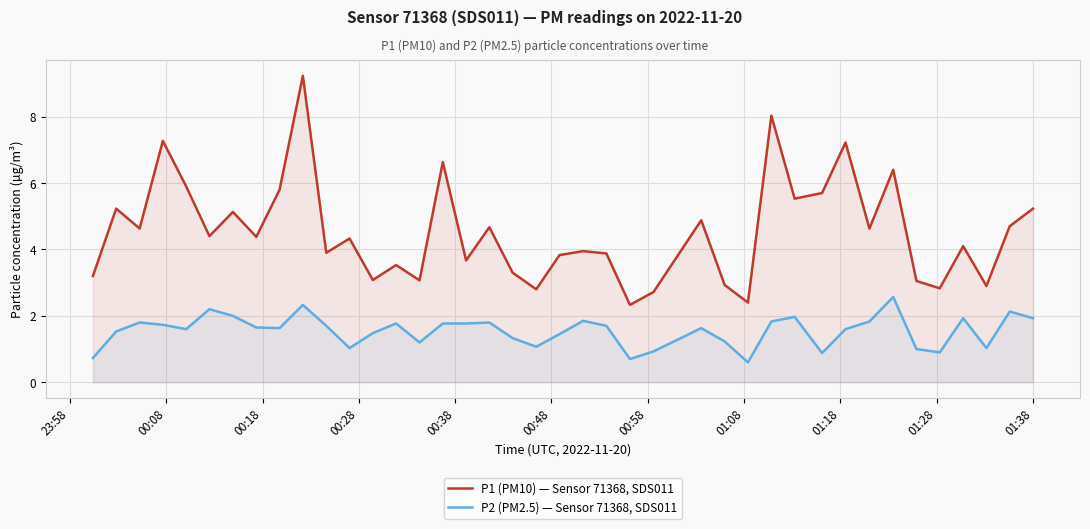

Reading left to right, what are all the values shown in this chart?

P1 (PM10) — Sensor 71368, SDS011: 3.2	5.2	4.6	7.3	5.9	4.4	5.1	4.4	5.8	9.2	3.9	4.3	3.1	3.5	3.1	6.6	3.7	4.7	3.3	2.8	3.8	4.0	3.9	2.3	2.7	4.9	2.9	2.4	8.0	5.5	5.7	7.2	4.6	6.4	3.0	2.8	4.1	2.9	4.7	5.2
P2 (PM2.5) — Sensor 71368, SDS011: 0.7	1.5	1.8	1.7	1.6	2.2	2.0	1.6	1.6	2.3	1.7	1.0	1.5	1.8	1.2	1.8	1.8	1.8	1.3	1.1	1.4	1.9	1.7	0.7	0.9	1.6	1.2	0.6	1.8	2.0	0.9	1.6	1.8	2.6	1.0	0.9	1.9	1.0	2.1	1.9